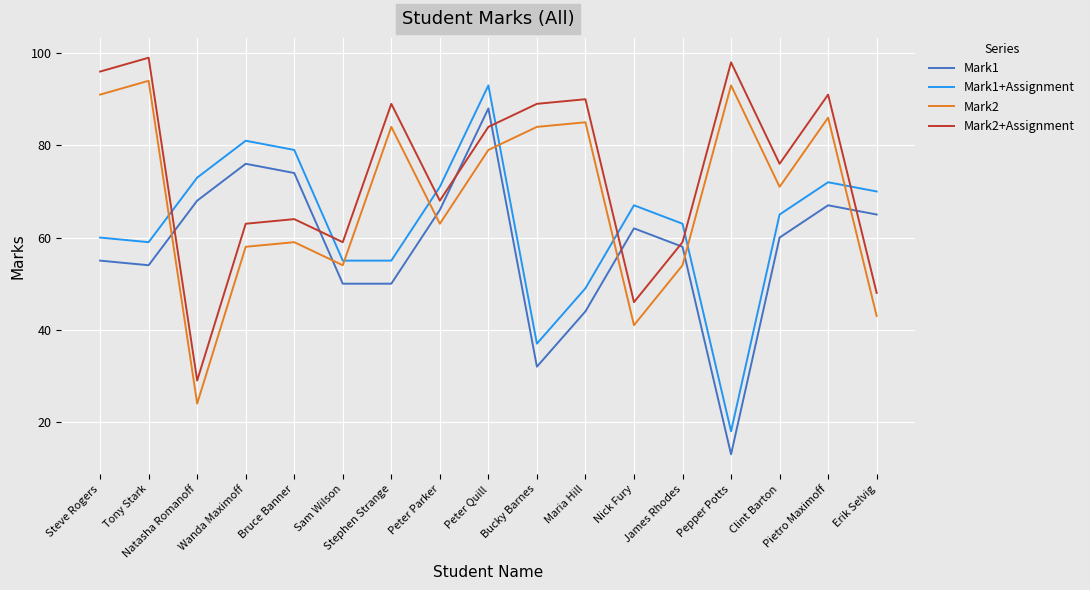

What is the sum of all Mark1+Assignment values?

1067